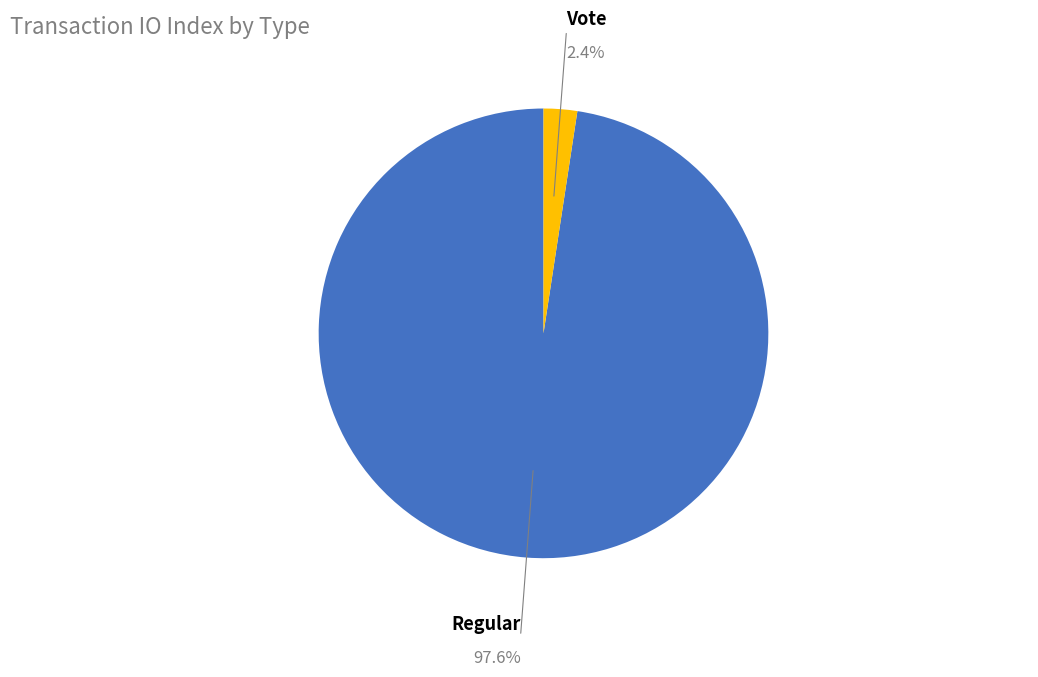

Rank the categories by value from highest to lowest.

Regular, Vote